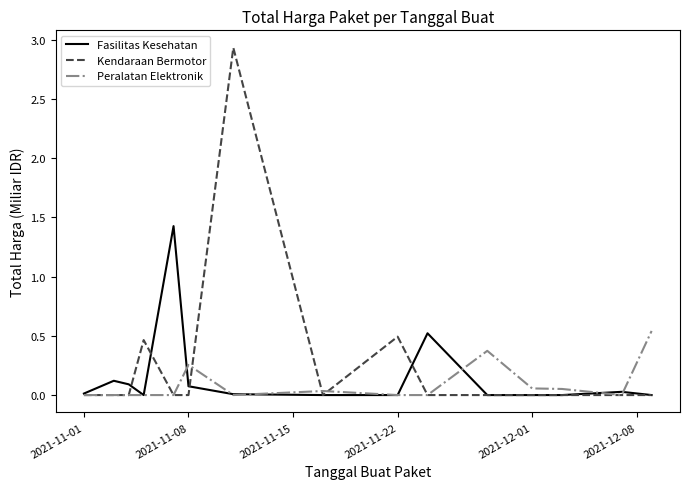

Rank the series by their maximum value, from lowest to highest.

Peralatan Elektronik, Fasilitas Kesehatan, Kendaraan Bermotor